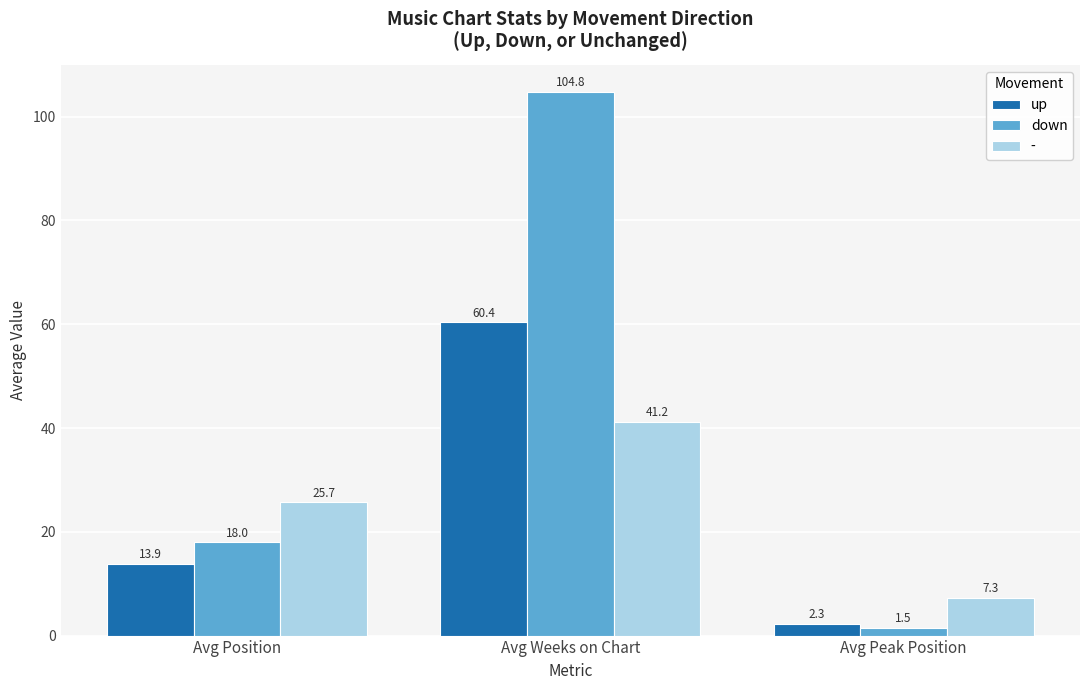

What is the smallest value displayed?

1.5